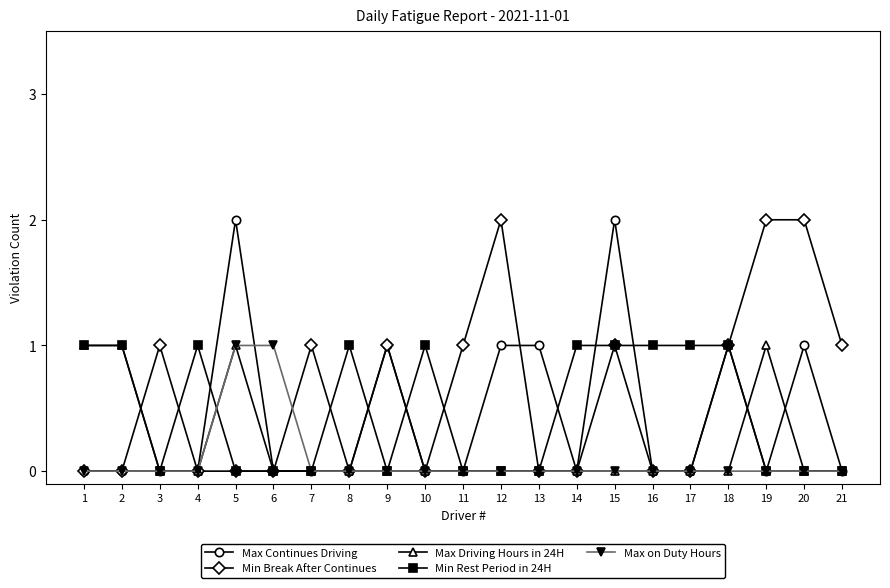

Count the Min Break After Continues values in the range 0 to 1.

18